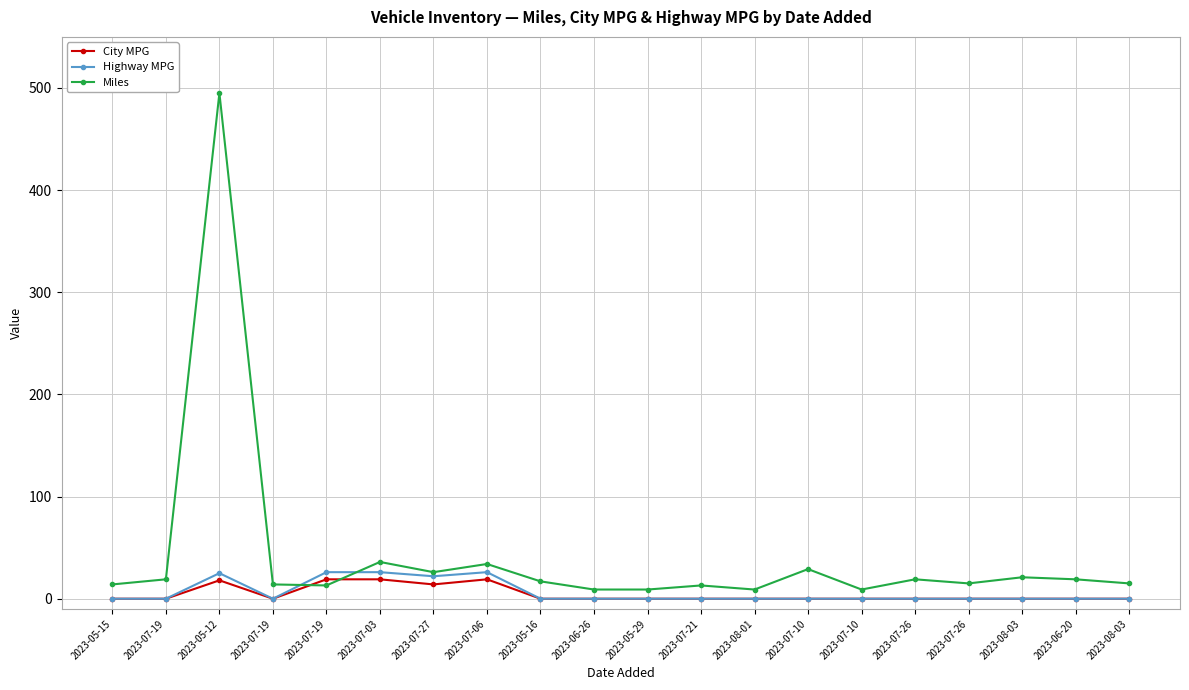

At how many categories does at least one series exceed 111?

1